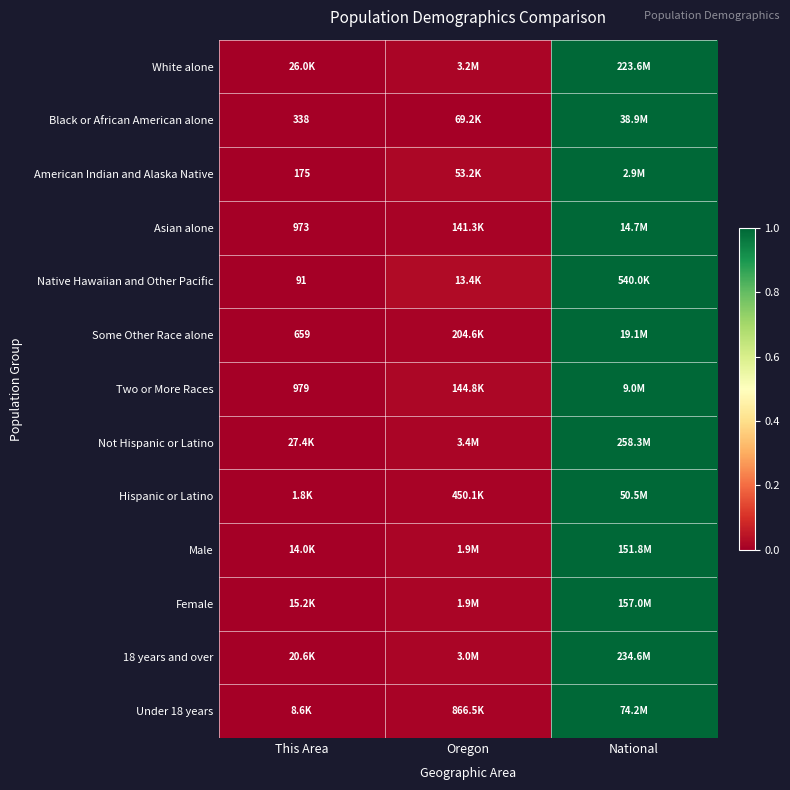

True or false: Female has a value of 0.0 at Oregon.

False